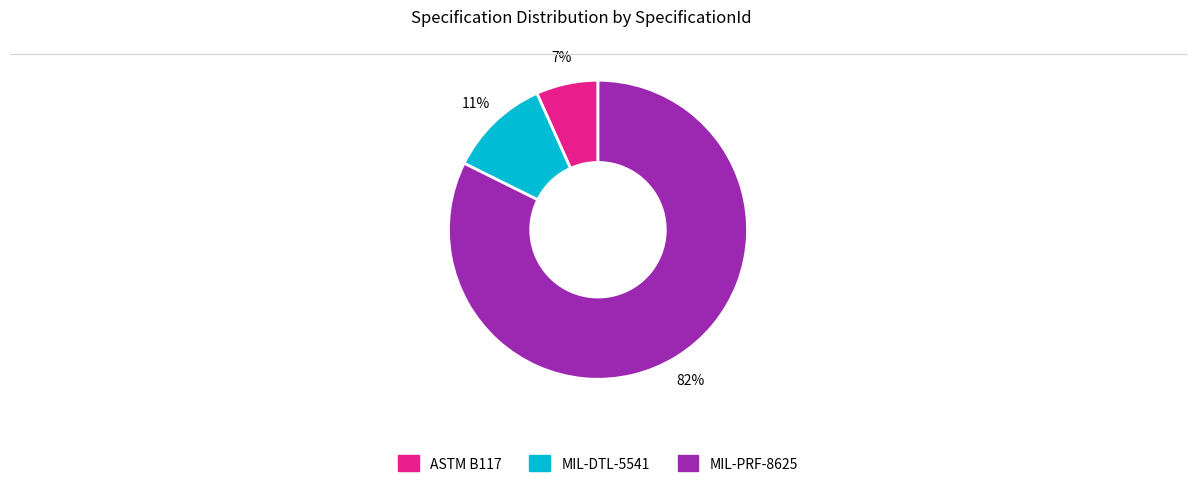

To the nearest percent, what is the average slice percentage?

33%